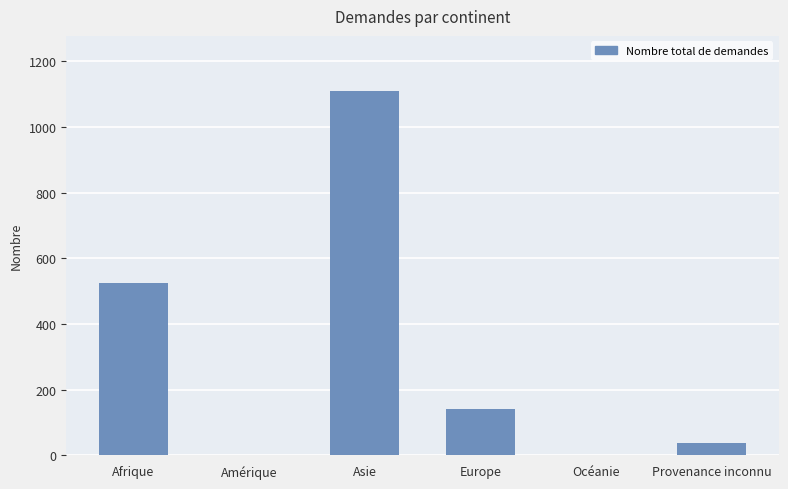

The value at Provenance inconnu is 39. True or false?

True